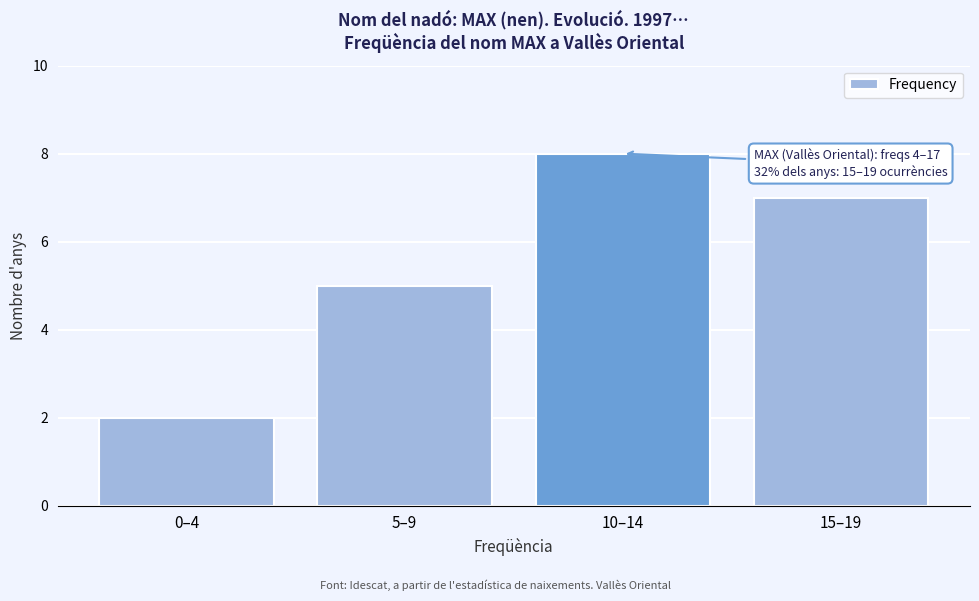

Reading left to right, what are all the values shown in this chart?

2	5	8	7